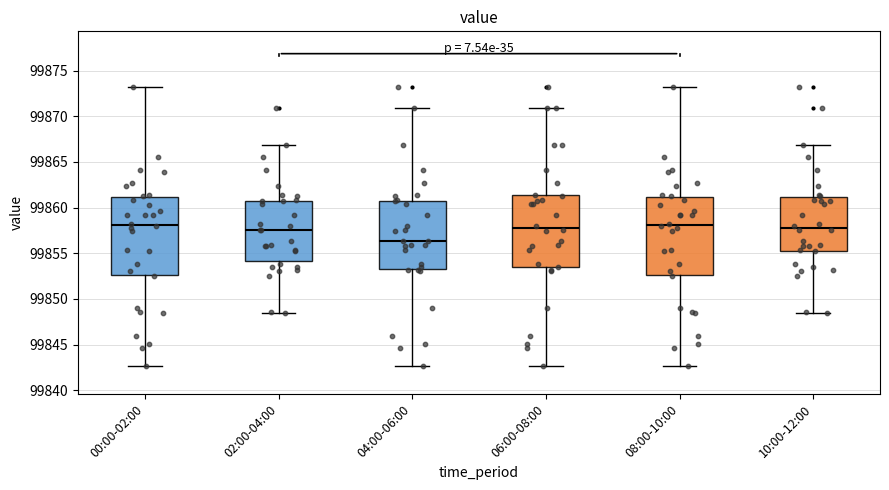

Reading left to right, read every box against the y-axis: the position of its median line, the range the box covers, and the ends of its whiskers. The values are not printed on the chart, so give them approximately, as read against the axis.

00:00-02:00: median 99858.0, box 99852.5 to 99861.0, whiskers 99842.5 to 99873.0
02:00-04:00: median 99857.5, box 99854.0 to 99861.0, whiskers 99848.5 to 99867.0
04:00-06:00: median 99856.5, box 99853.0 to 99861.0, whiskers 99842.5 to 99871.0
06:00-08:00: median 99858.0, box 99853.5 to 99861.5, whiskers 99842.5 to 99871.0
08:00-10:00: median 99858.0, box 99852.5 to 99861.0, whiskers 99842.5 to 99873.0
10:00-12:00: median 99858.0, box 99855.0 to 99861.0, whiskers 99848.5 to 99867.0